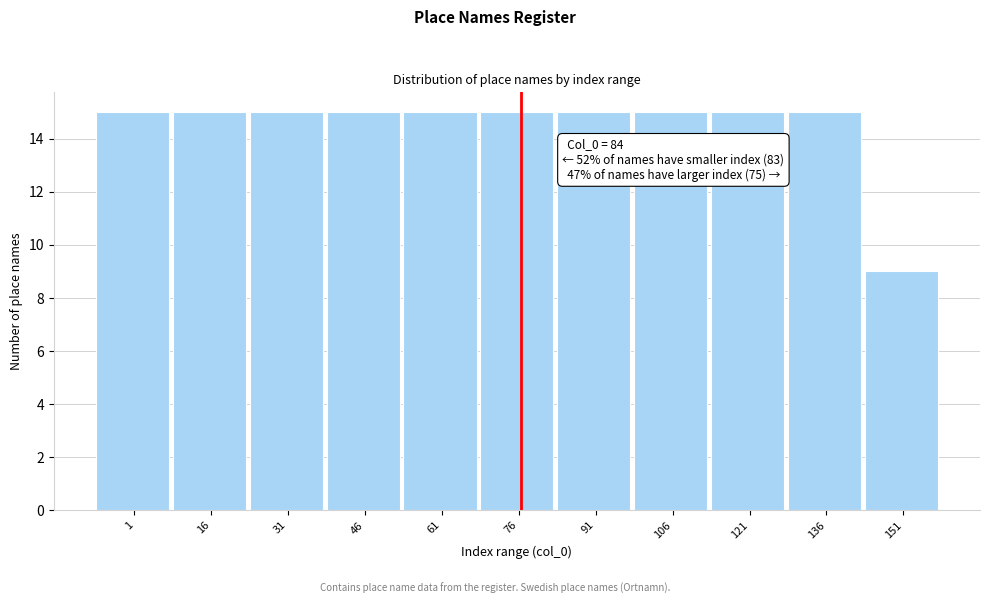

Reading left to right, what are all the values shown in this chart?

1=15	16=15	31=15	46=15	61=15	76=15	91=15	106=15	121=15	136=15	151=9